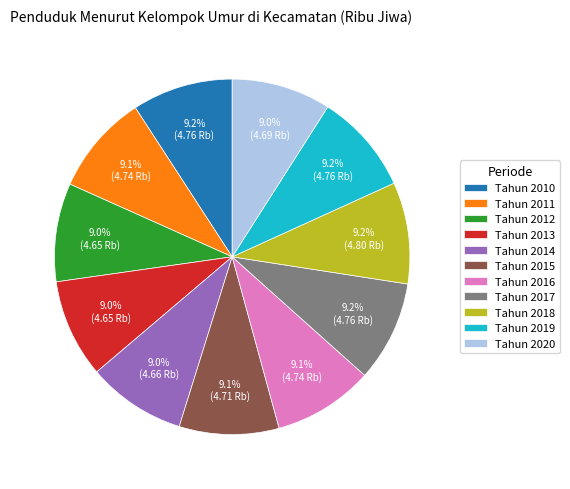

Is the sum of Tahun 2013 and Tahun 2011 greater than half?

No